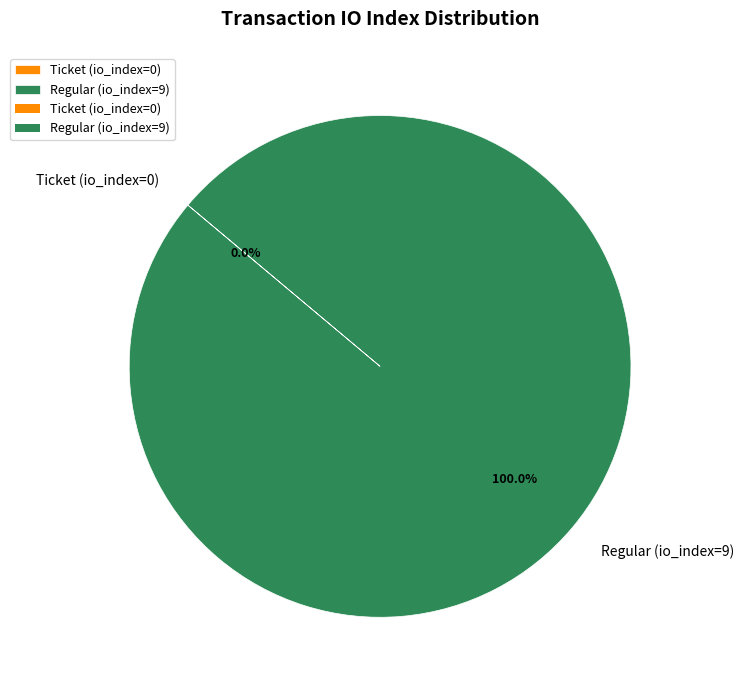

True or false: Ticket (io_index=0) accounts for 1% of the total.

False